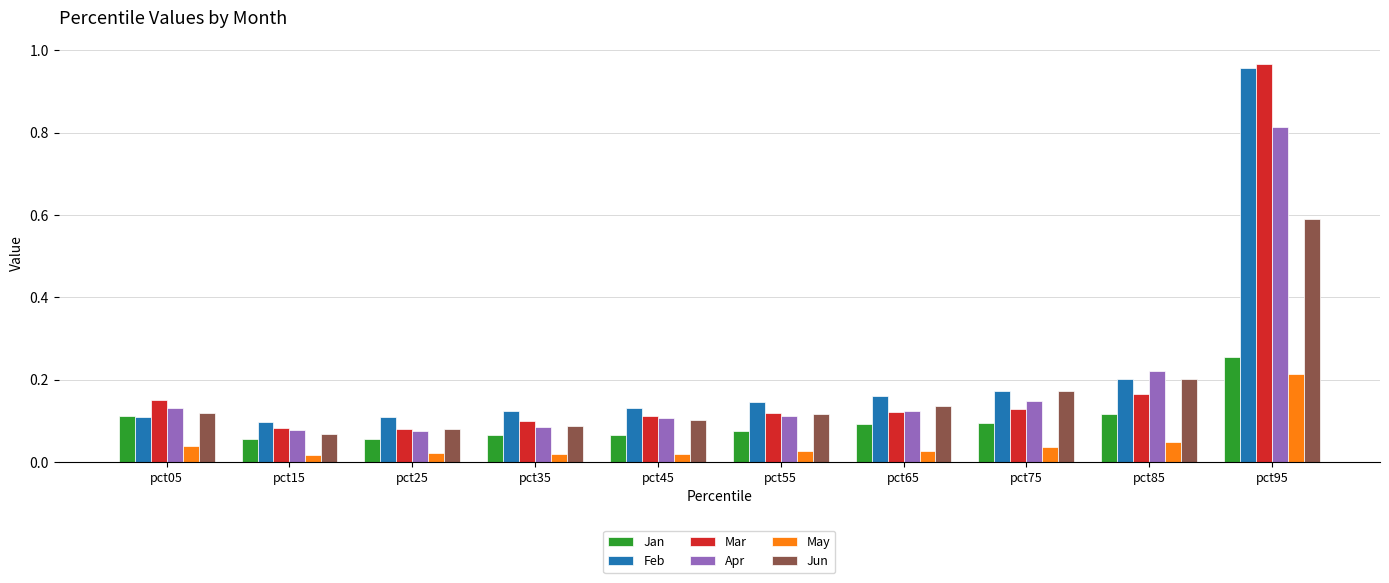

Which label corresponds to the largest value in the chart?

pct95